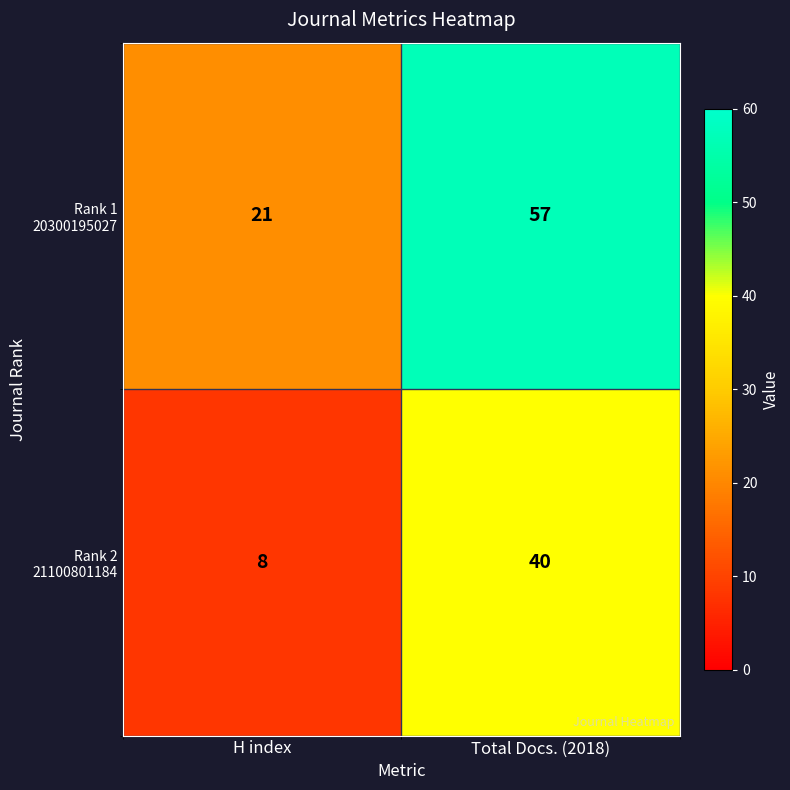

What is the spread (max minus min) of values at H index?

13